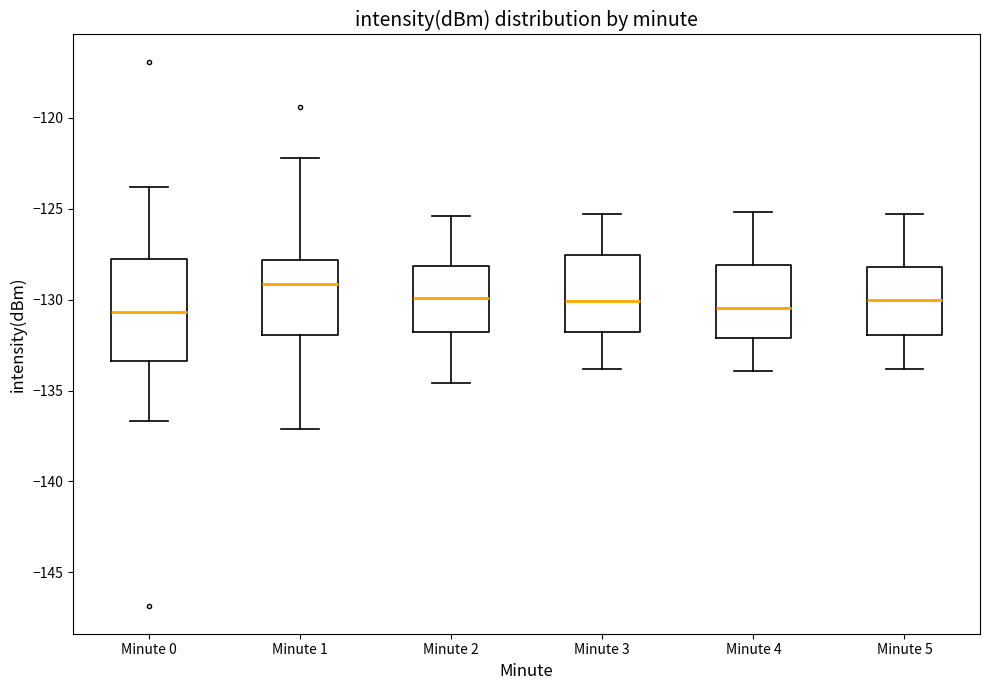

Where is the upper edge of the box for Minute 4 on the y-axis? The values are not printed on the chart, so give them approximately, as read against the axis.

-128.0